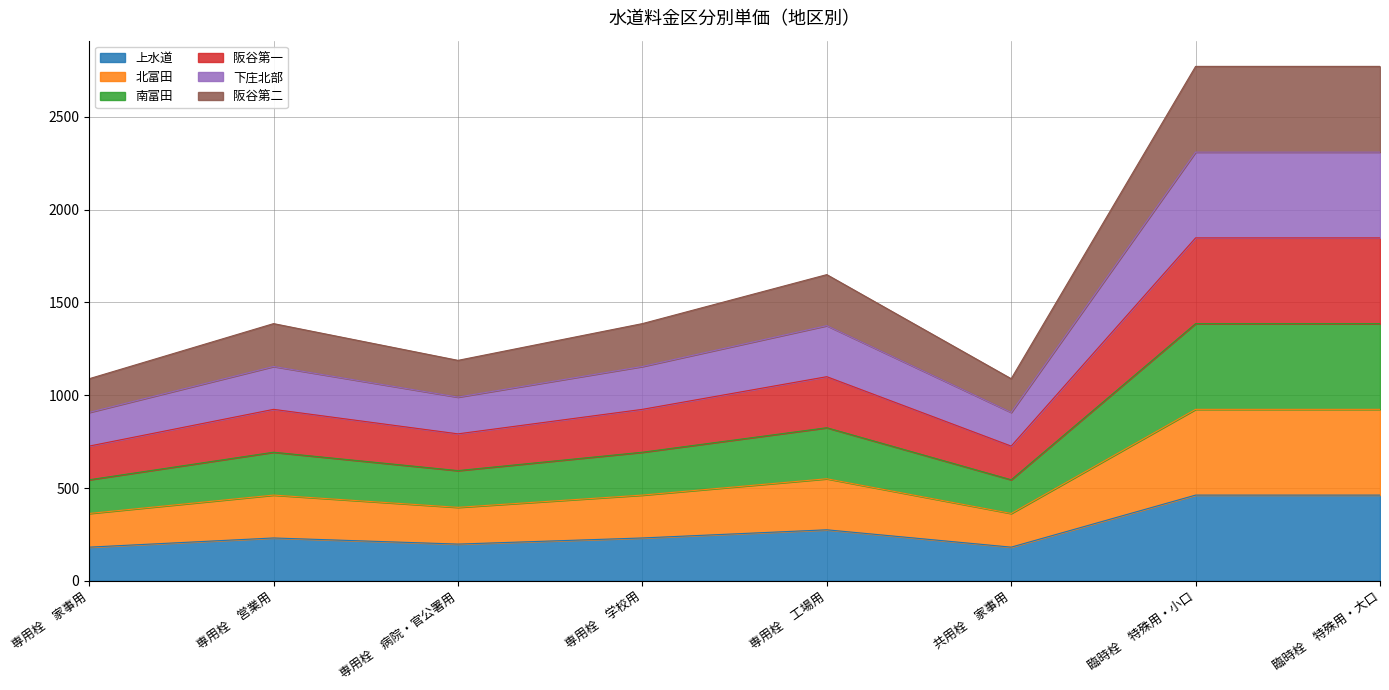

Does the chart have visible grid lines?

Yes